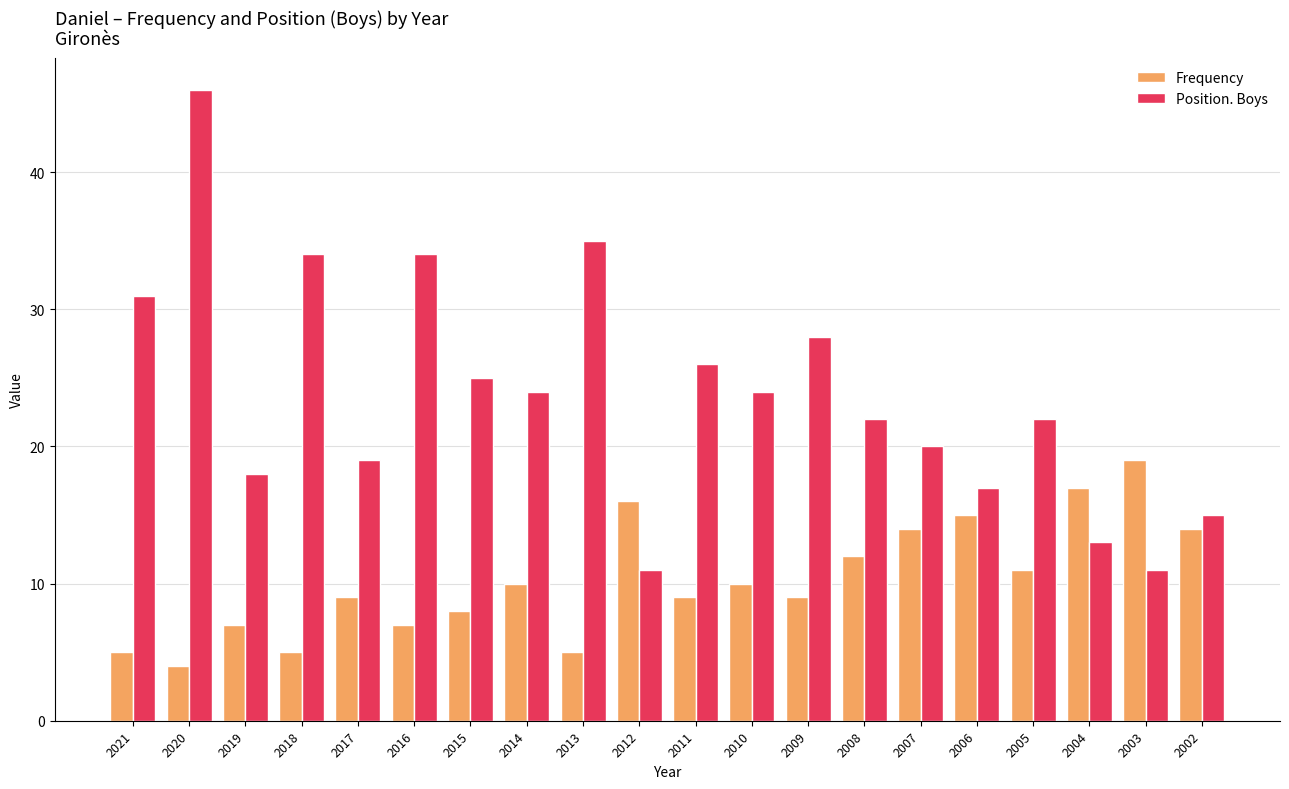

How many data points in Position. Boys are less than 24?

10